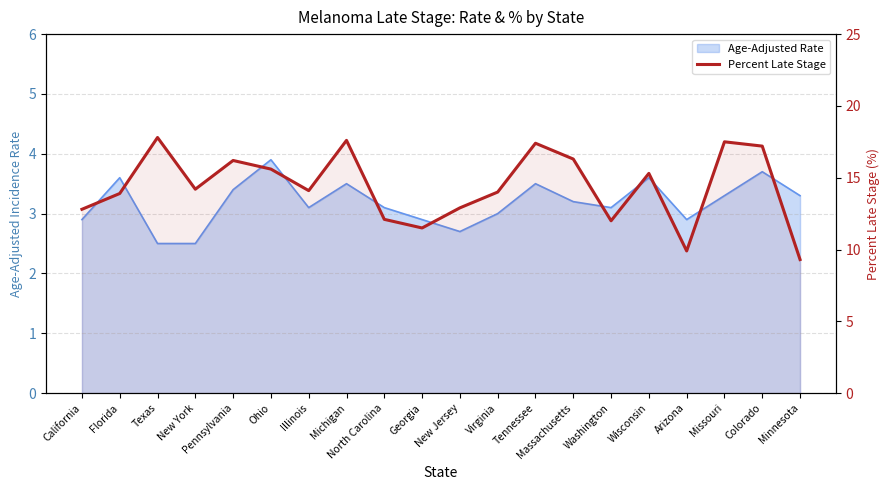

Reading right to left, list all the values displayed in this chart.

Minnesota=9.3	Colorado=17.2	Missouri=17.5	Arizona=9.9	Wisconsin=15.3	Washington=12.0	Massachusetts=16.3	Tennessee=17.4	Virginia=14.0	New Jersey=12.9	Georgia=11.5	North Carolina=12.1	Michigan=17.6	Illinois=14.1	Ohio=15.6	Pennsylvania=16.2	New York=14.2	Texas=17.8	Florida=13.9	California=12.8